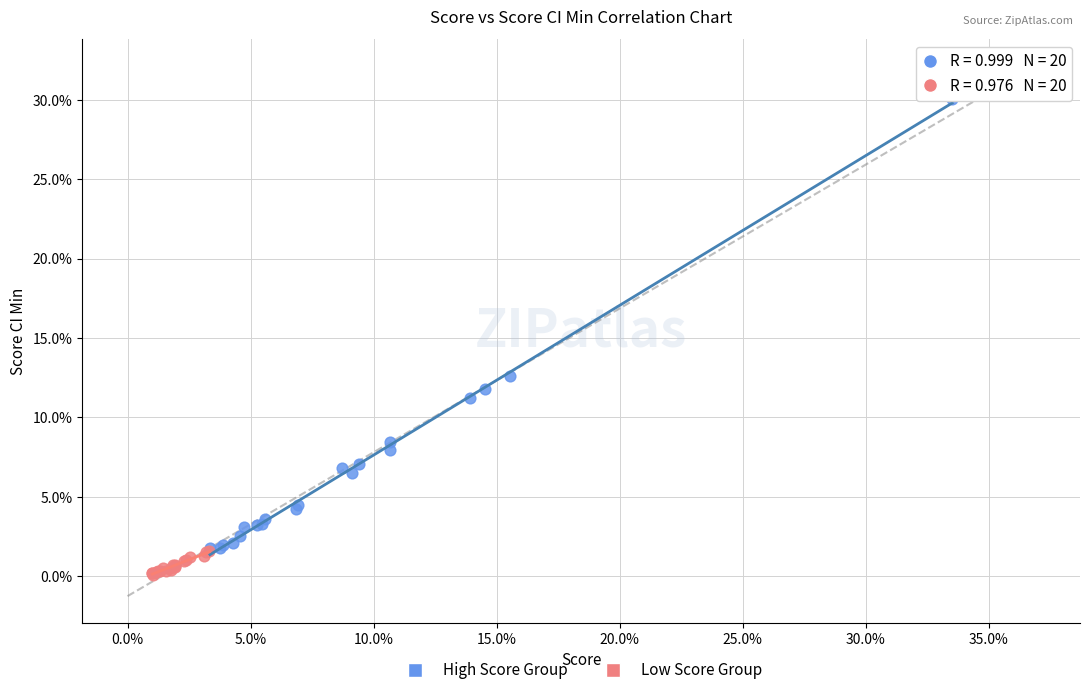

What are all the series names shown in the legend?

High Score Group, Low Score Group